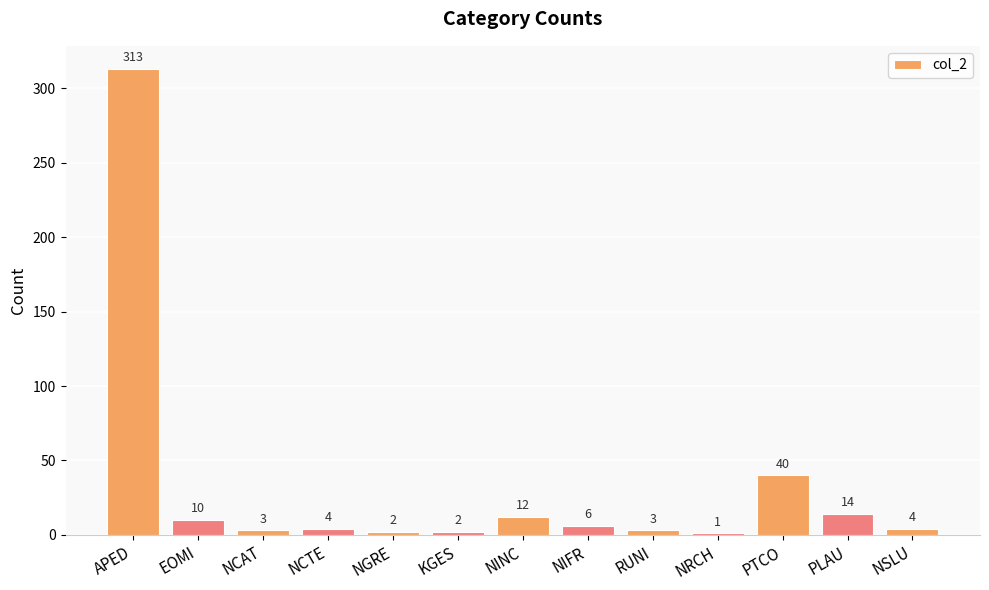

Which category has the highest value across all series?

APED